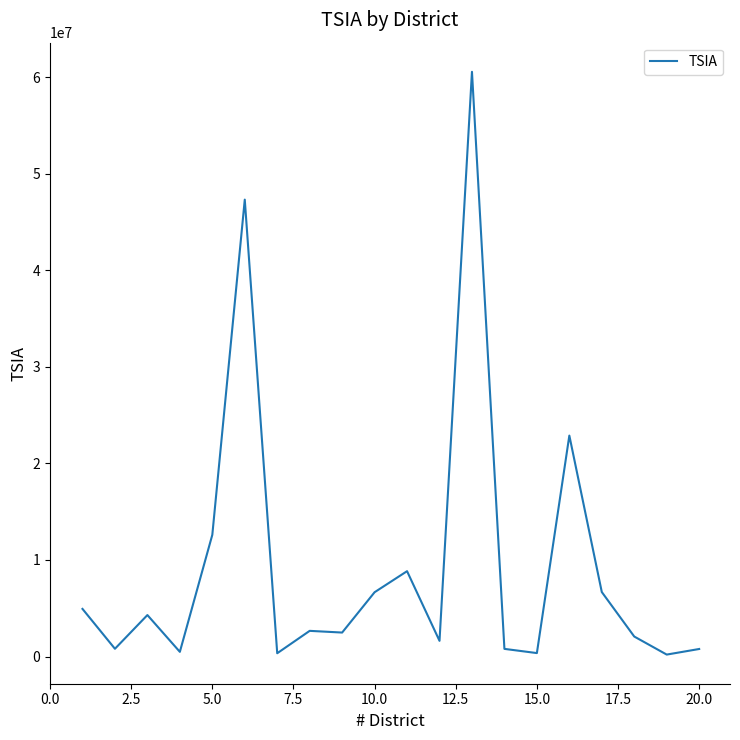

What is the maximum value shown in the chart?

60560032